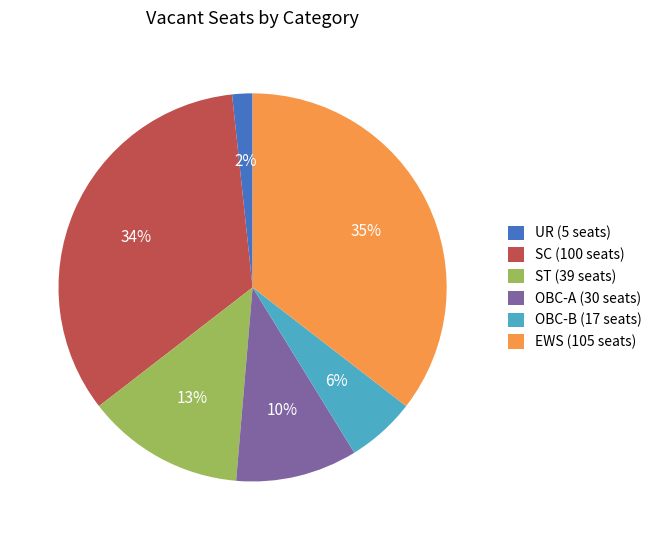

Which has a higher value, UR (5 seats) or OBC-A (30 seats)?

OBC-A (30 seats)